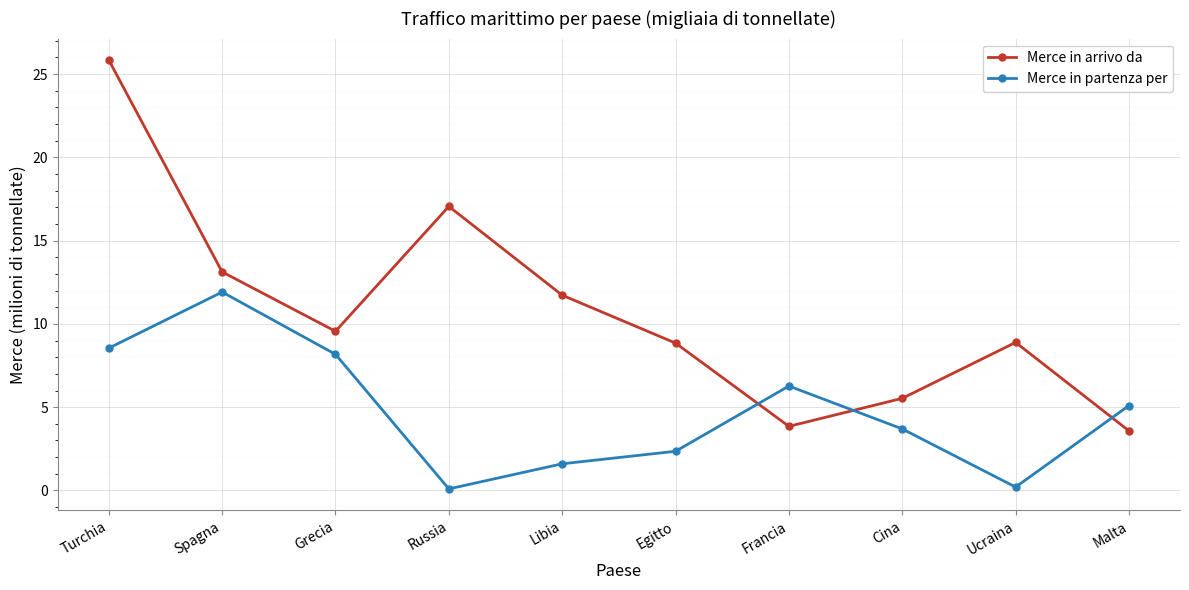

What is the difference between the highest and lowest values at Ucraina?

8.7